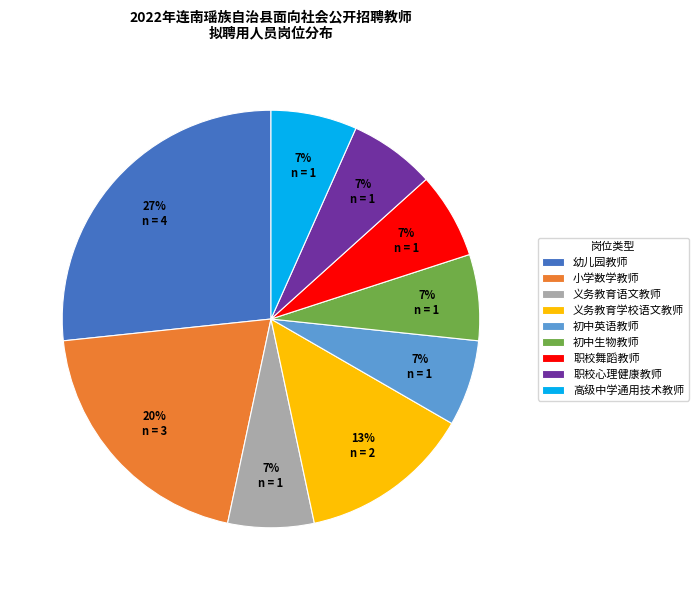

Do 义务教育语文教师 and 职校舞蹈教师 together represent more than half of the pie?

No